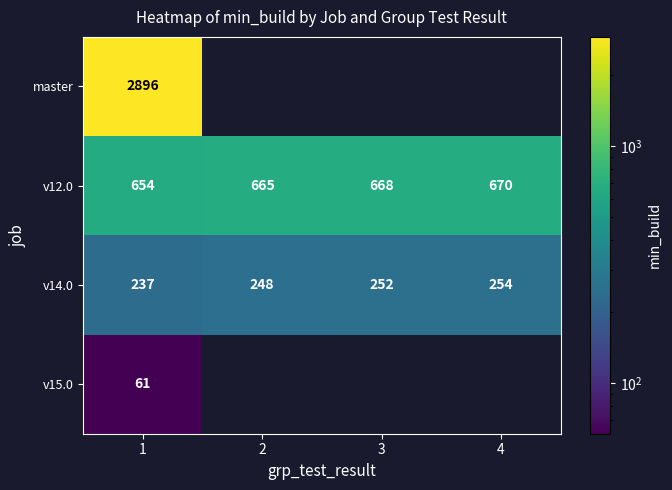

What is the maximum value for v12.0?

670